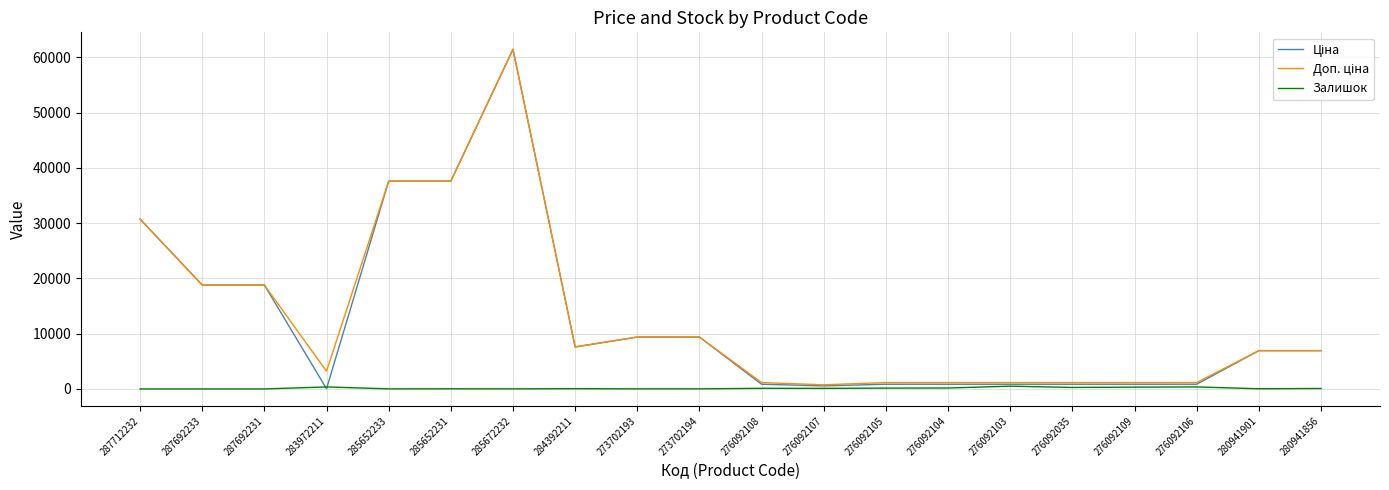

Does the chart have visible grid lines?

Yes